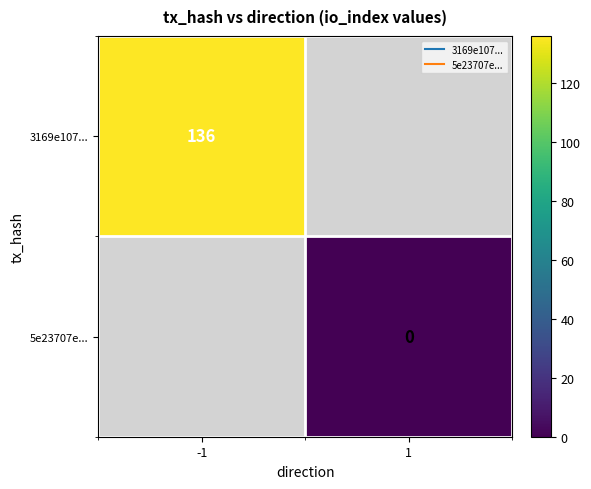

Which series has the largest range (max minus min)?

3169e107...